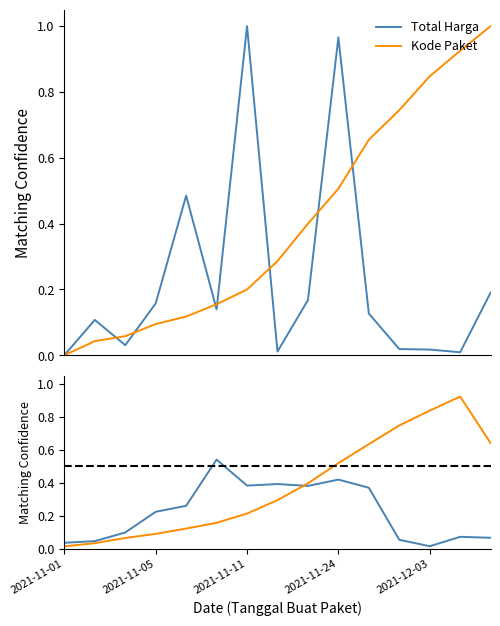

What is the value of the Kode Paket point at the 9th from the left?

0.4